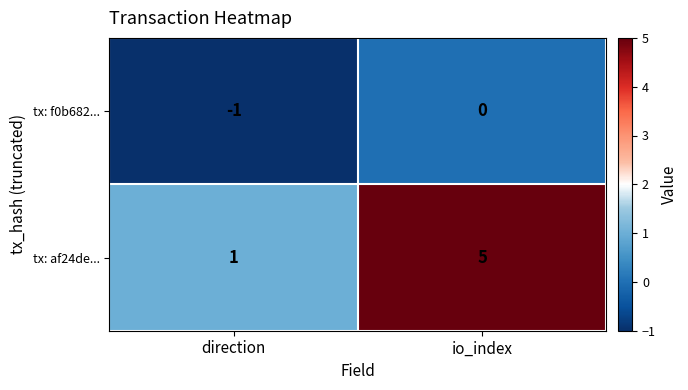

What is the difference between the maximum and minimum values in the tx: af24de... series?

4